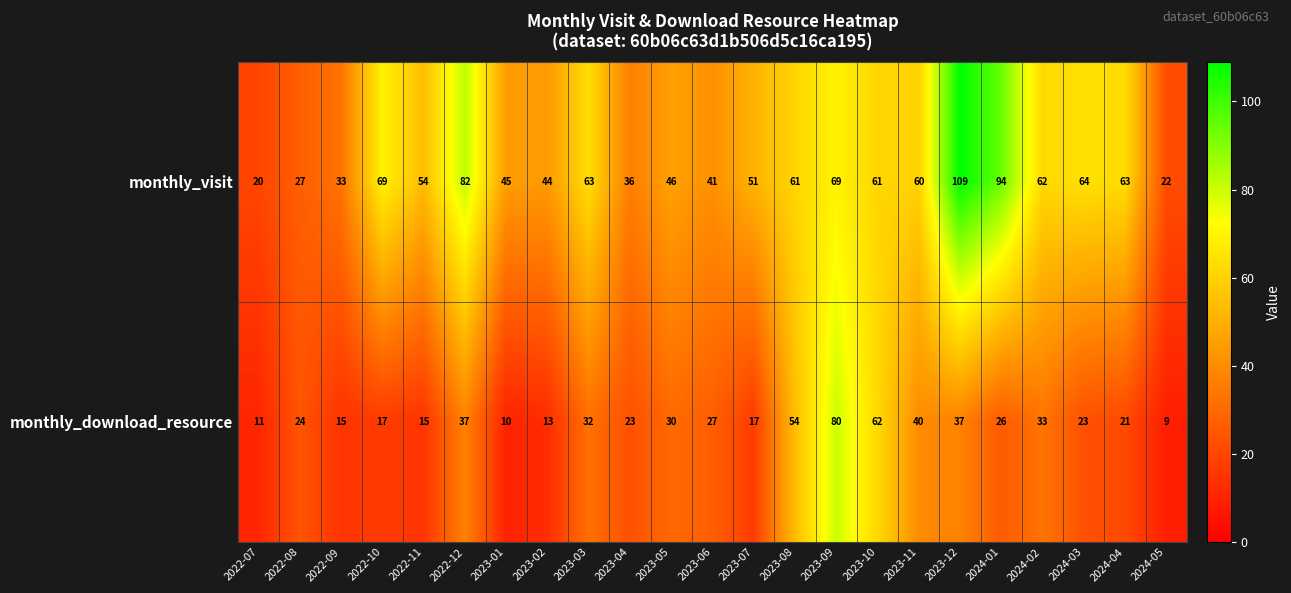

What is the approximate value of monthly_visit at 2024-04?

63